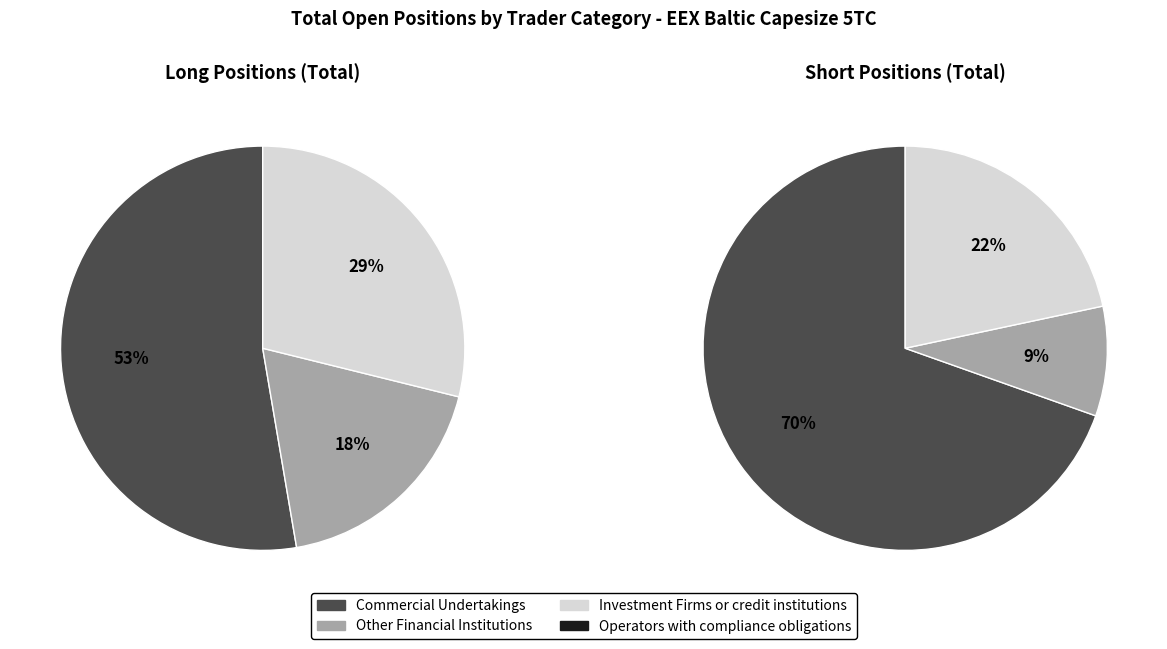

Rank the series at Other Financial Institutions from lowest to highest value.

Short, Long